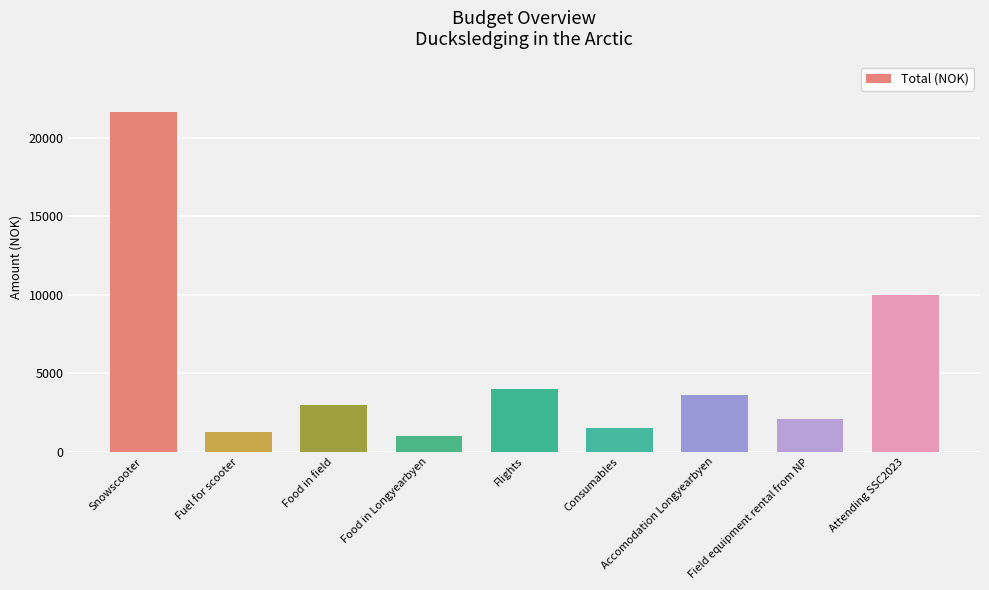

The chart shows a value of 6759 at Attending SSC2023. True or false?

False